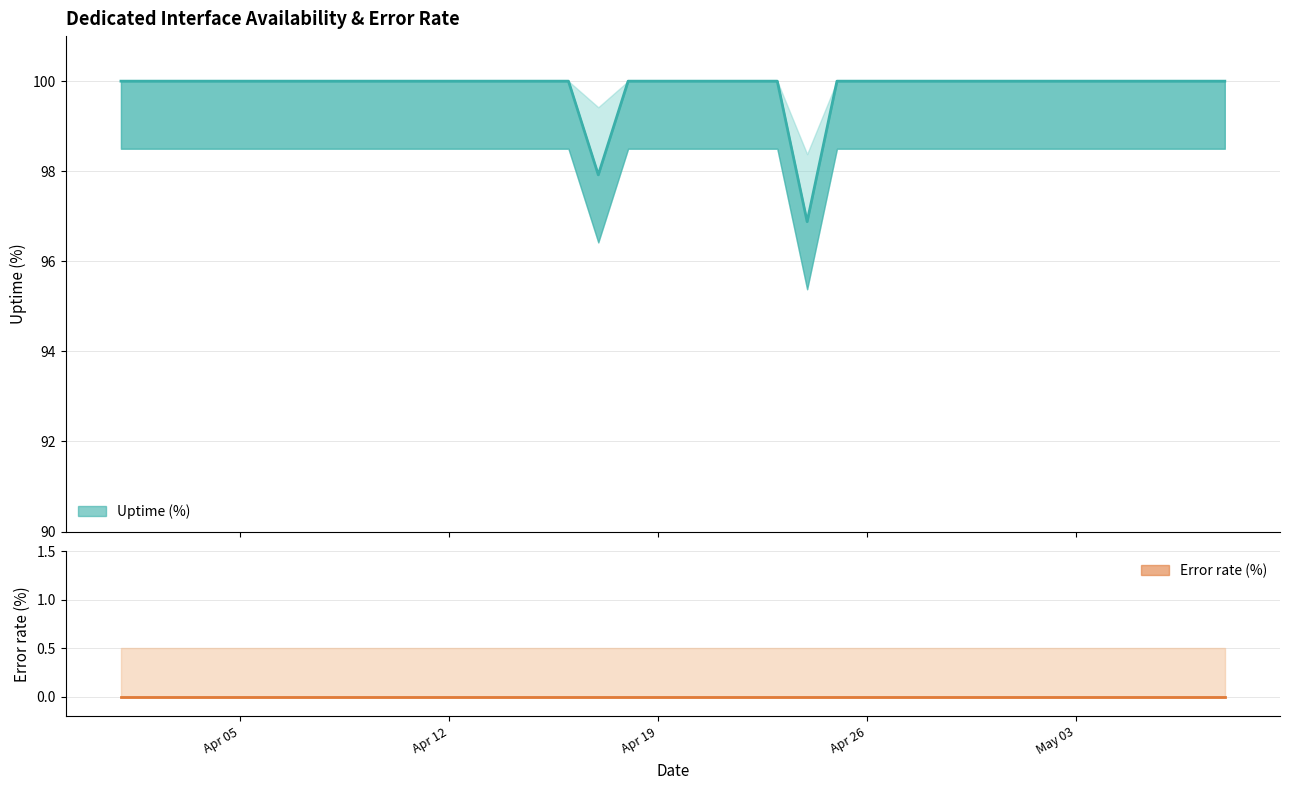

Where is the data nearest to the value 98?

2021-04-17